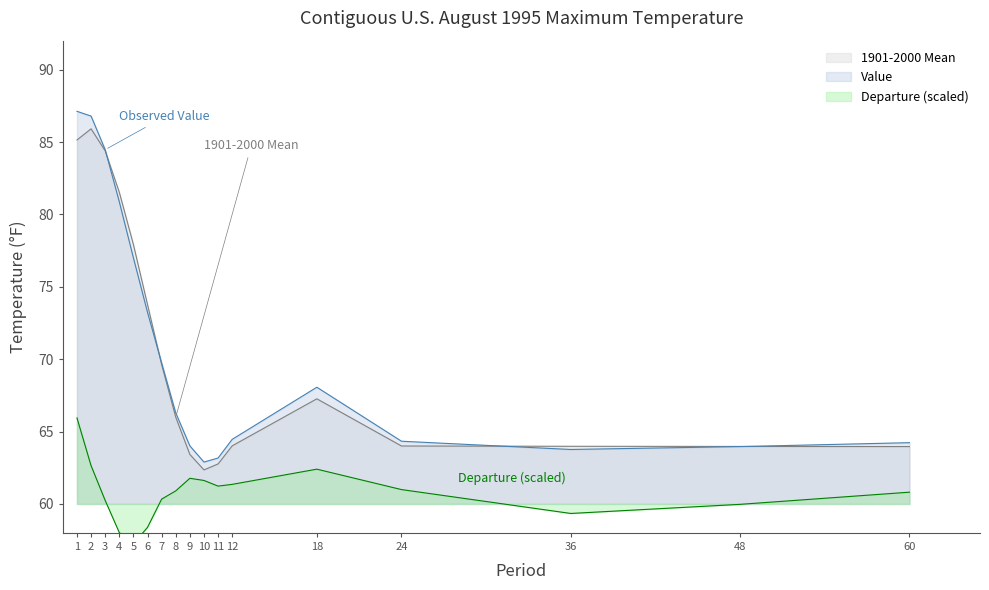

True or false: 1901-2000 Mean and Departure cross at least once.

False